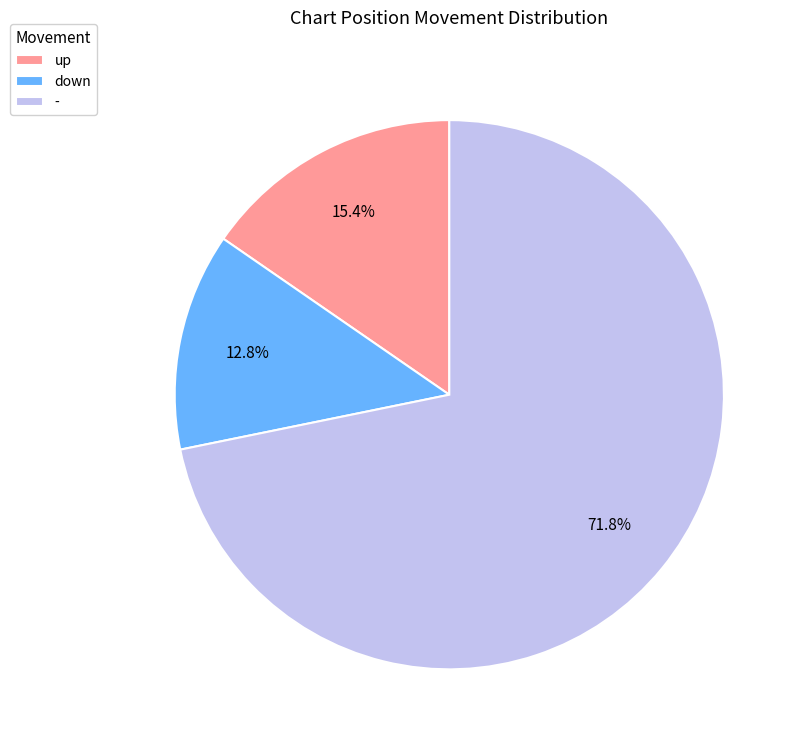

What is the ratio of the value at up to the value at down?

1.2